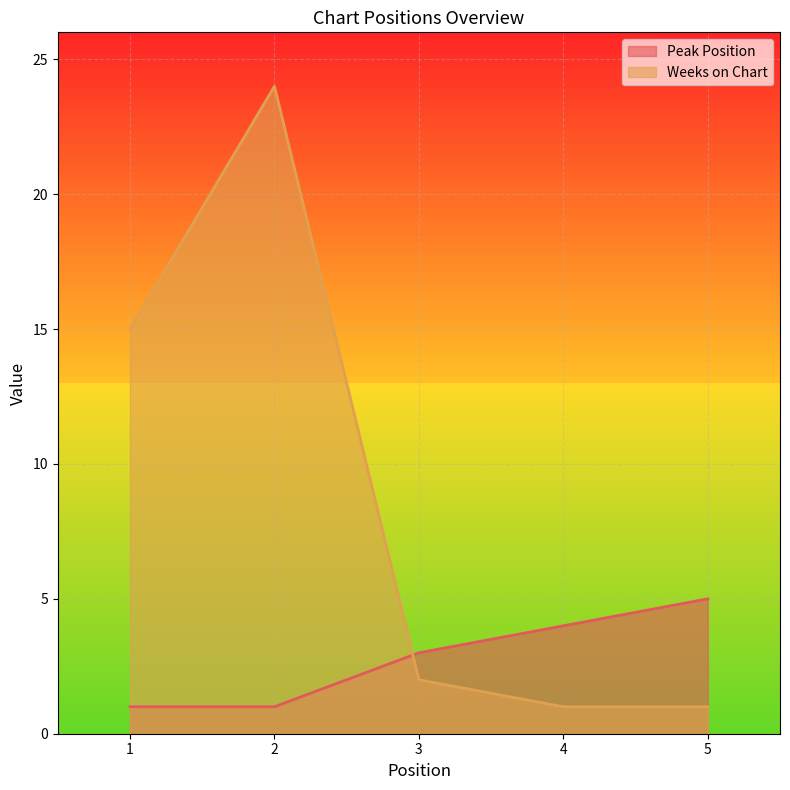

What is the lowest value of the Weeks on Chart series?

1